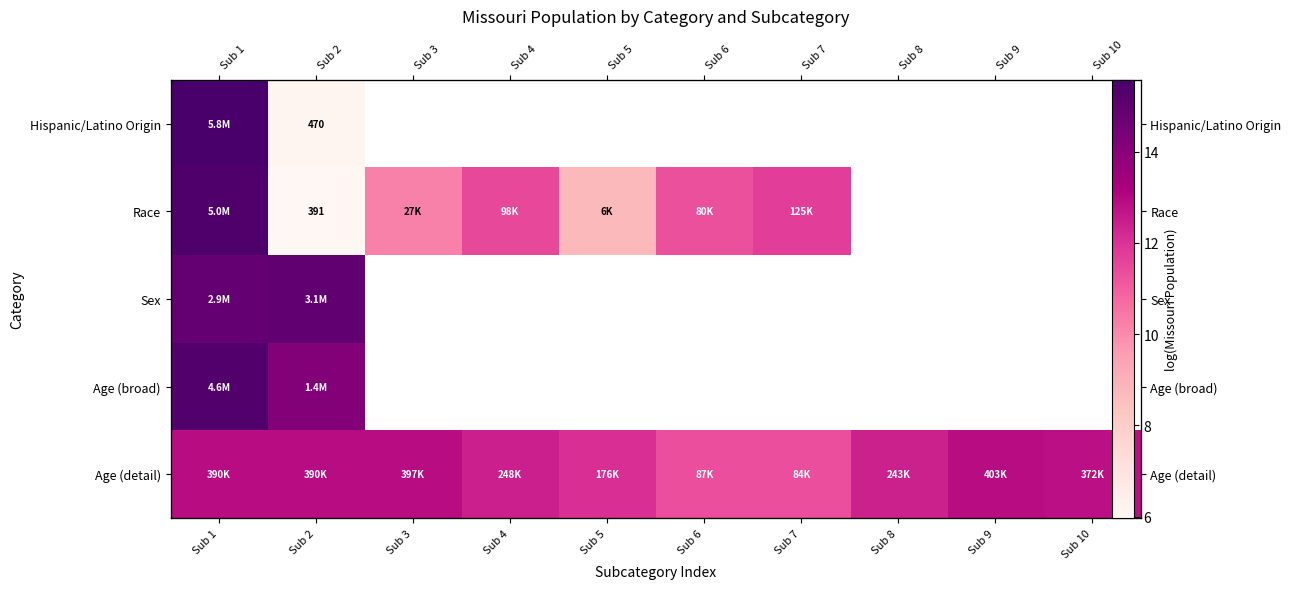

What is the maximum value for Race?

15.4